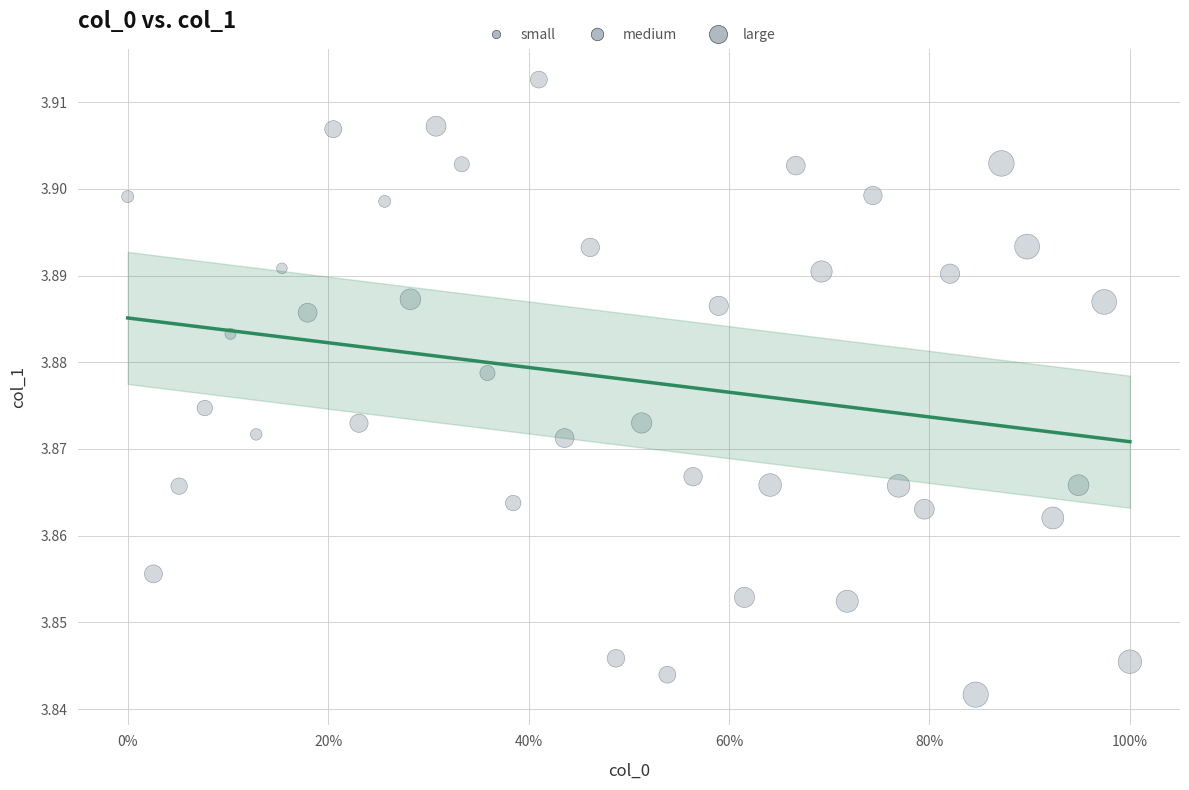

What is the range of X values (max minus min)?

1.0